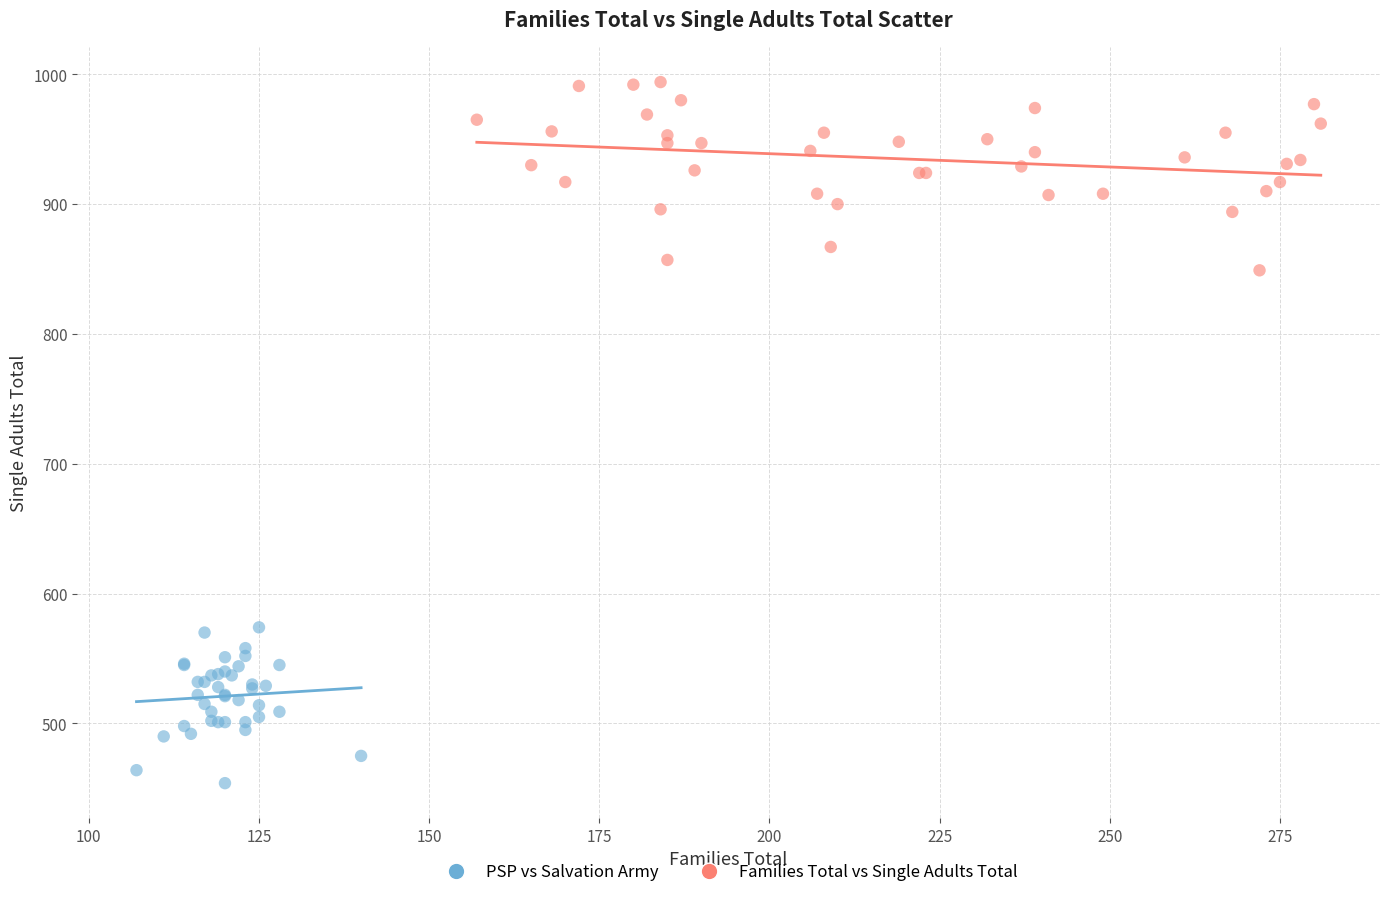

Which series reaches the maximum Y coordinate?

Families Total vs Single Adults Total